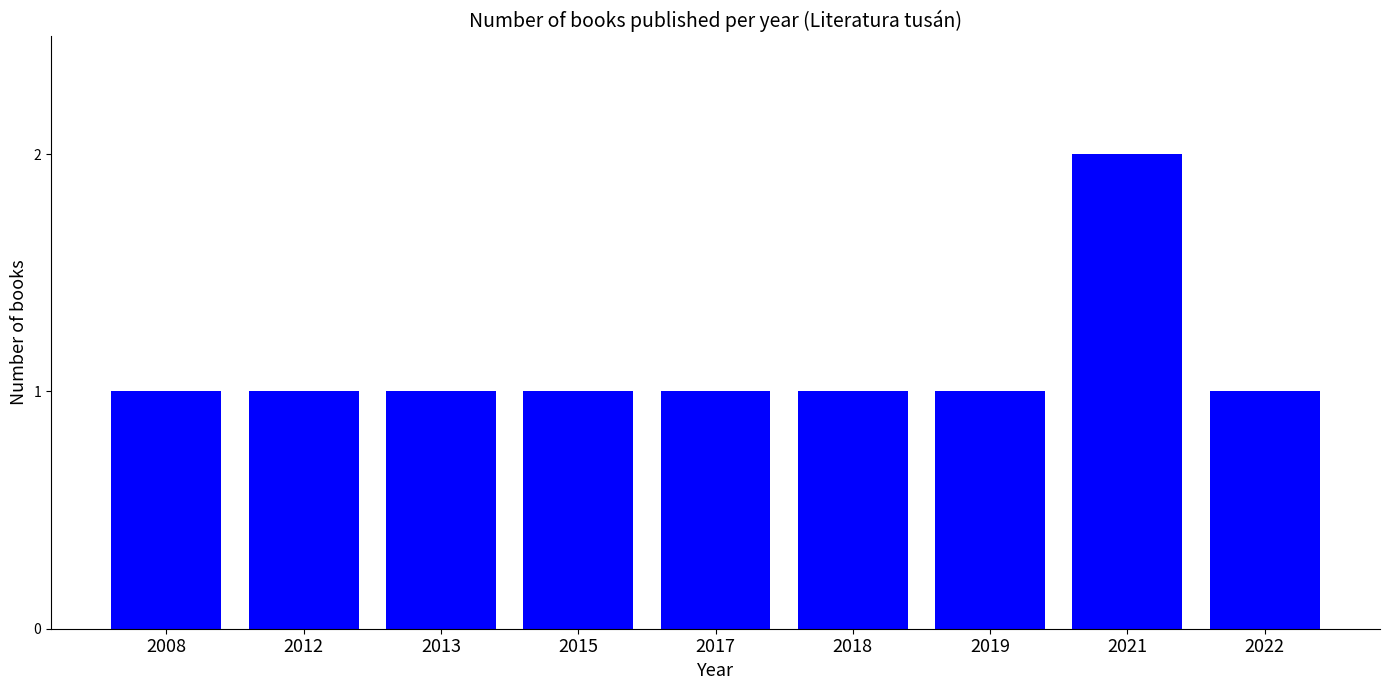

What is the sum of the values at 2021 and 2019?

3